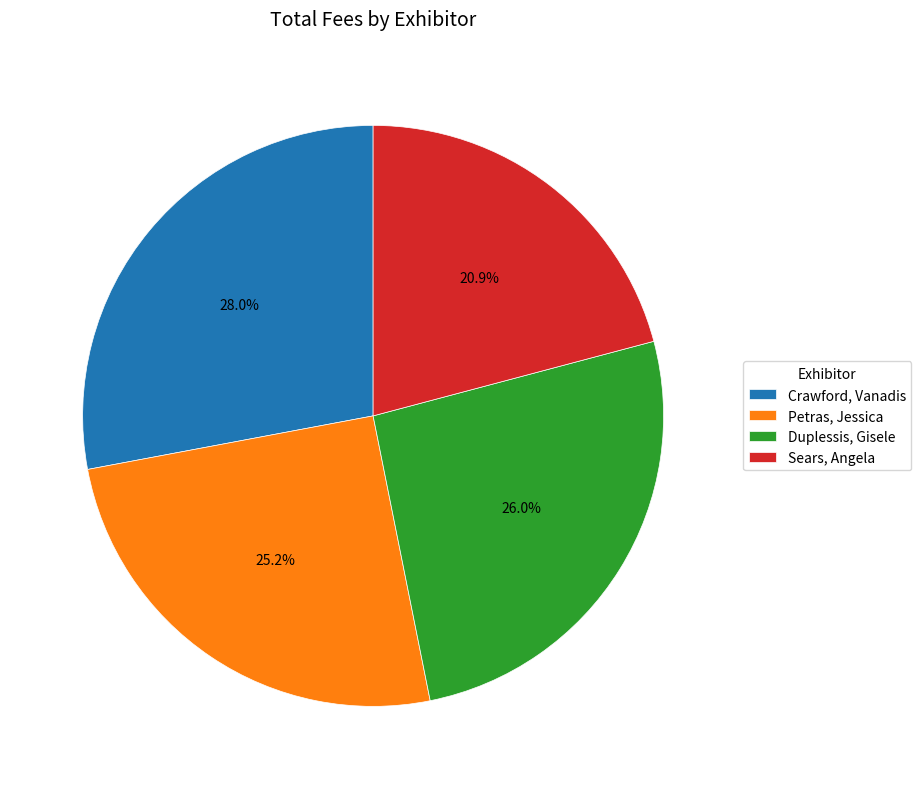

How many slices are in this pie chart?

4